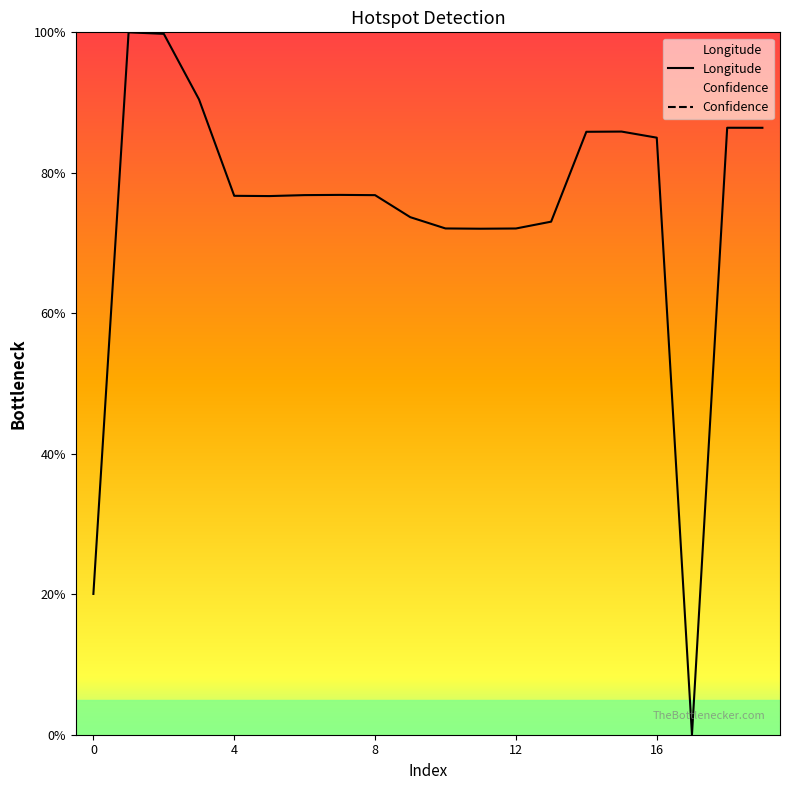

Is it true that Longitude equals 20.0 at 0?

True